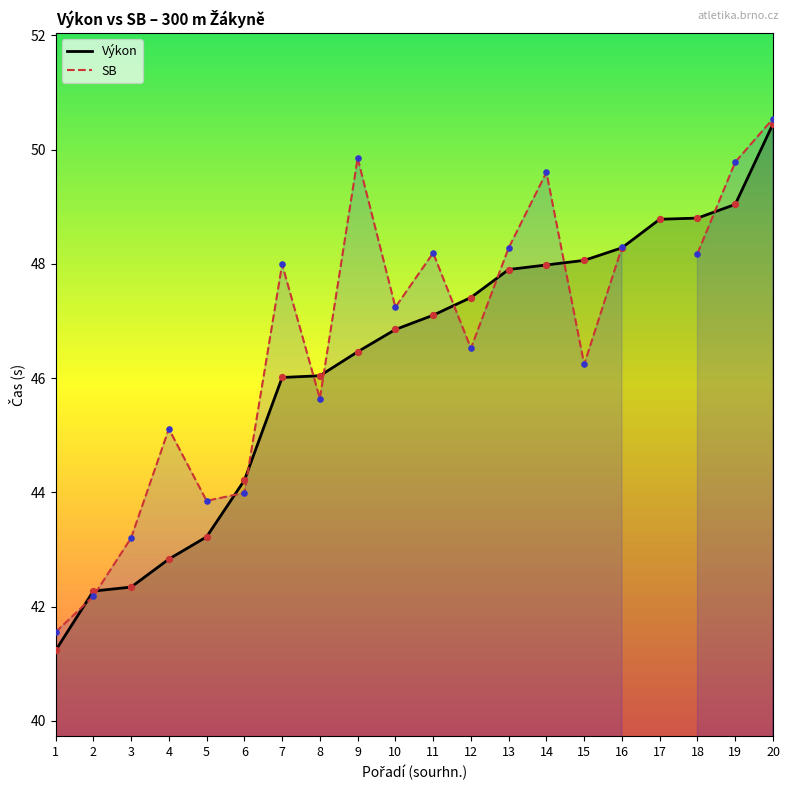

Which series has the widest spread of Y values?

Výkon